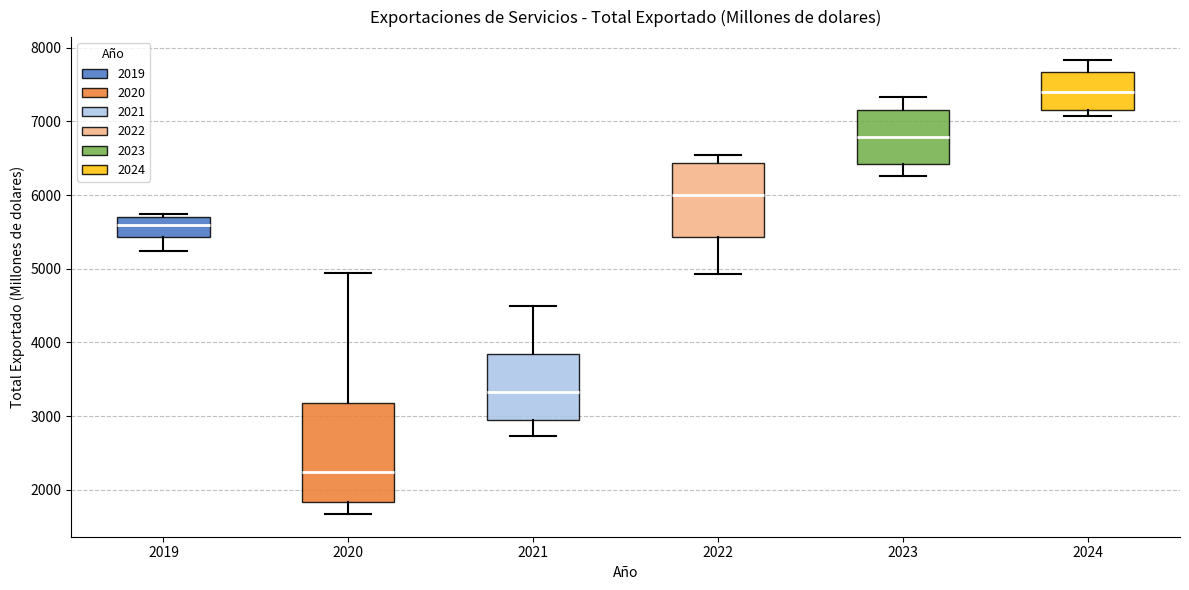

Reading left to right, read every box against the y-axis: the position of its median line, the range the box covers, and the ends of its whiskers. The values are not printed on the chart, so give them approximately, as read against the axis.

2019: median 5600, box 5400 to 5700, whiskers 5200 to 5700
2020: median 2200, box 1800 to 3200, whiskers 1700 to 4900
2021: median 3300, box 3000 to 3800, whiskers 2700 to 4500
2022: median 6000, box 5400 to 6400, whiskers 4900 to 6500
2023: median 6800, box 6400 to 7200, whiskers 6300 to 7300
2024: median 7400, box 7200 to 7700, whiskers 7100 to 7800